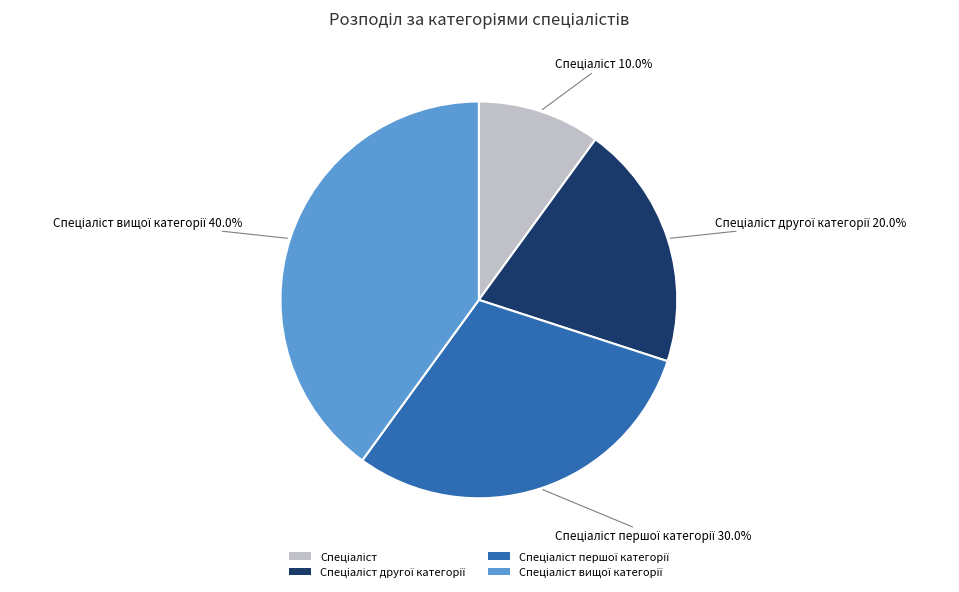

Is there a majority slice in this chart?

No